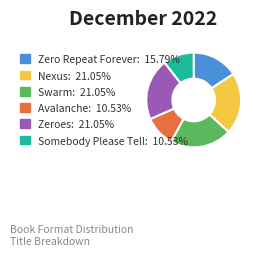

Is there a majority slice in this chart?

No